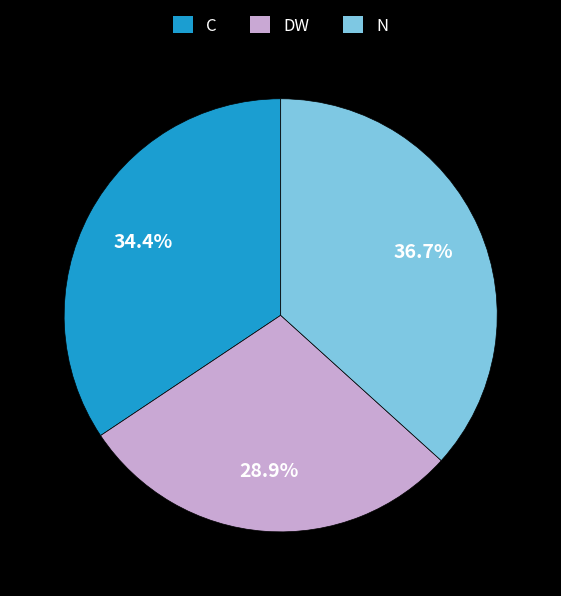

What is the smallest slice in the pie chart?

DW